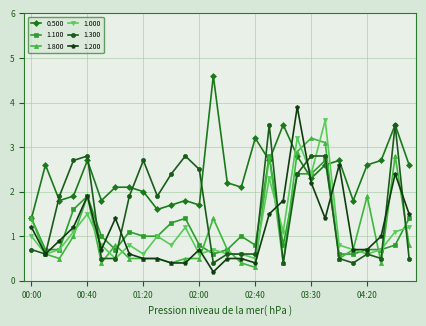

True or false: 1.000 has more than 1 points higher than both neighbors.

True